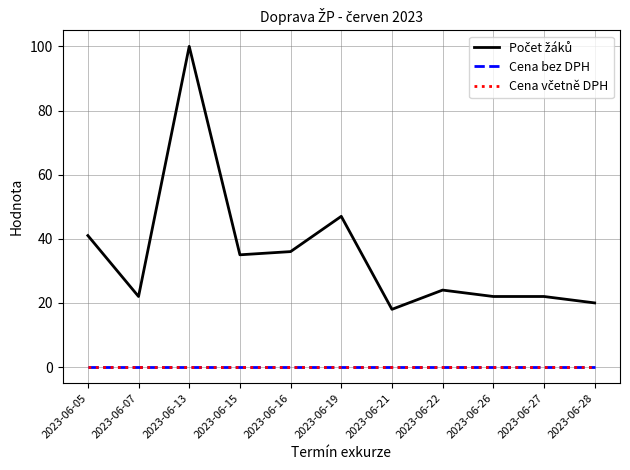

Is this an area chart (filled region under the line)?

No